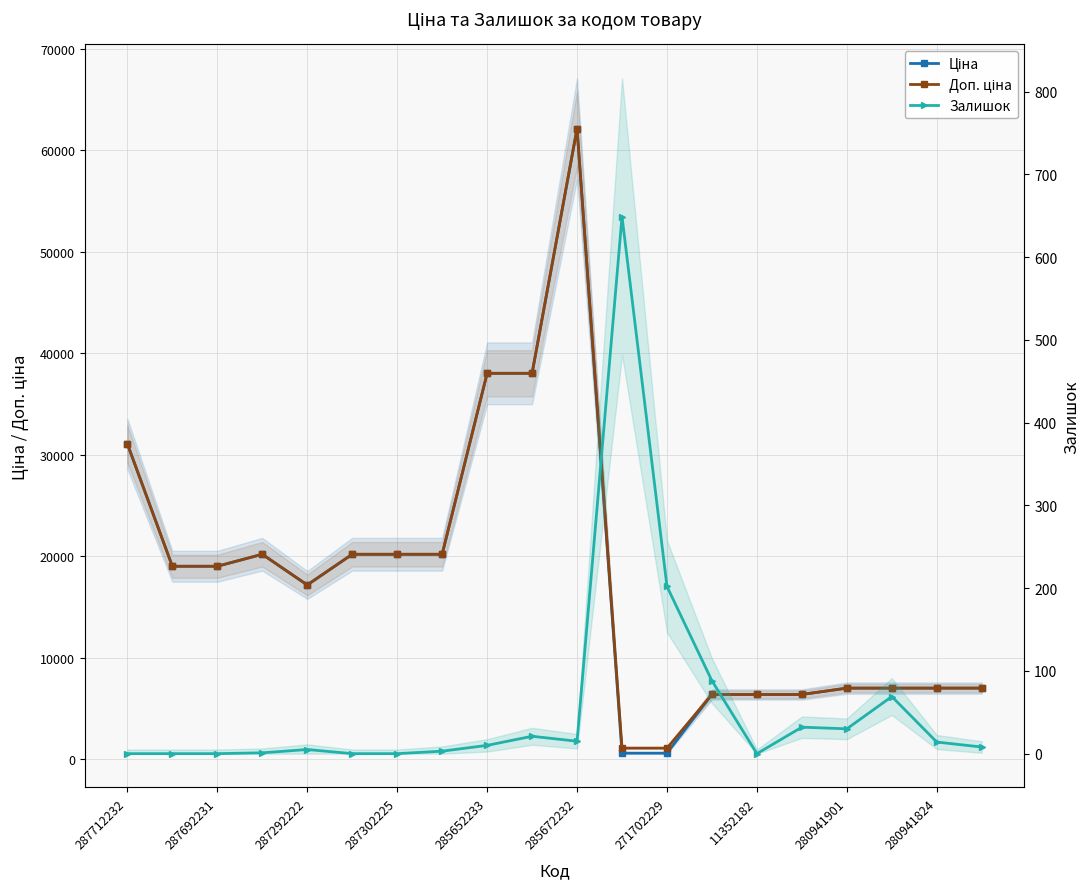

What position from the right is 285672232?

10